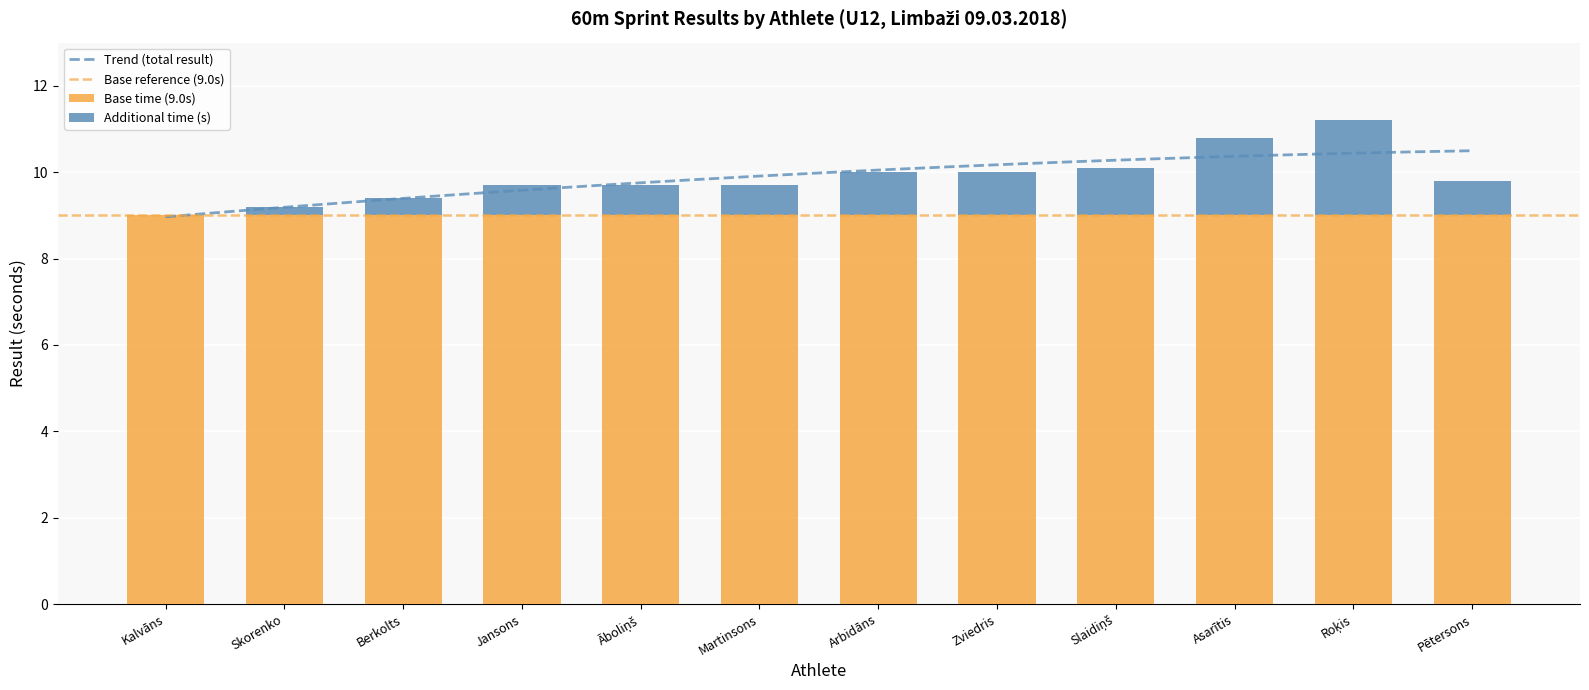

What is the maximum value for Base time (9.0s)?

9.0